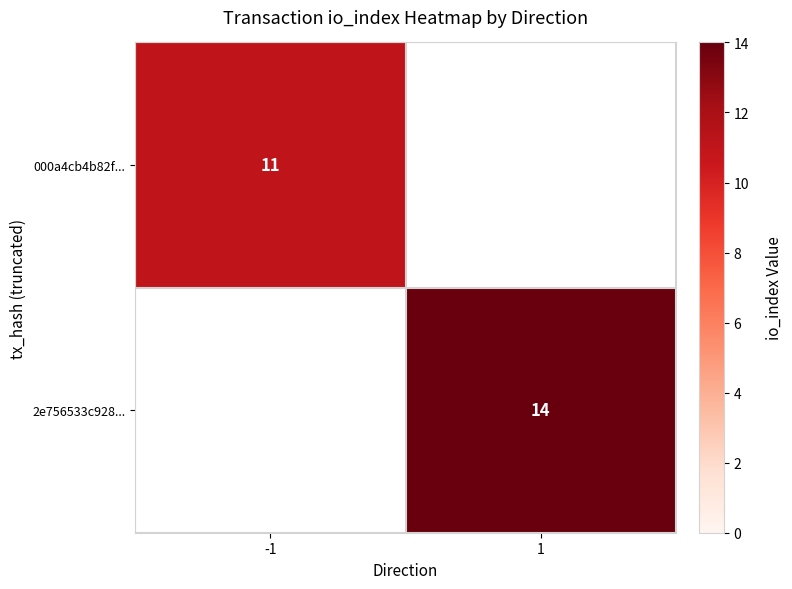

True or false: 2e756533c928... has a value of 14 at 1.

True